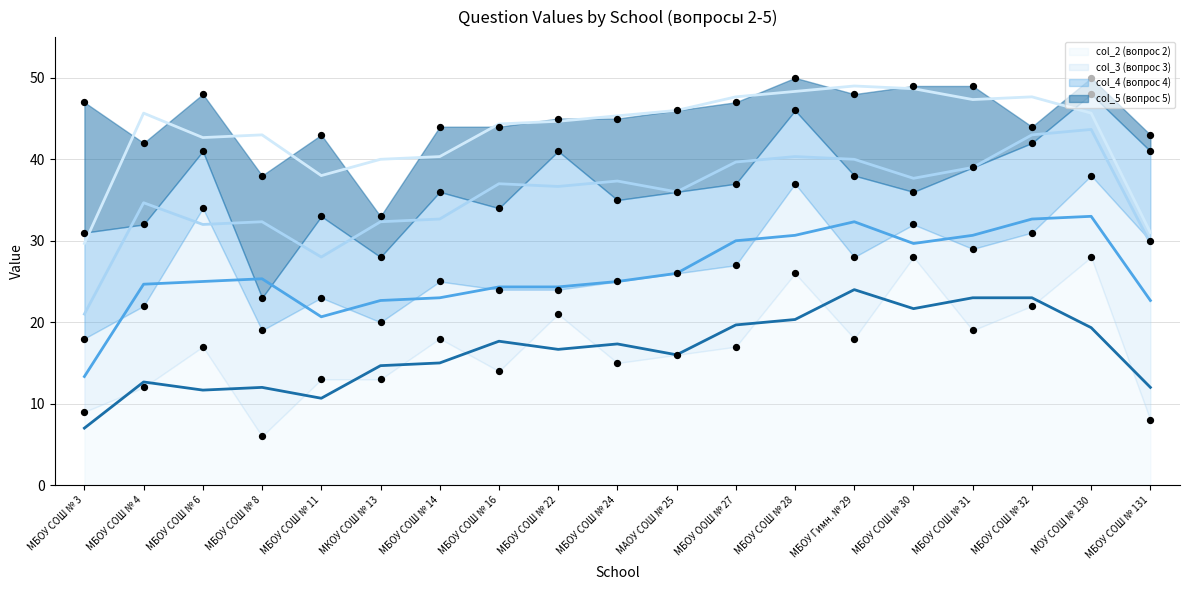

What is the total value across all series at МОУ СОШ № 130?

141.7